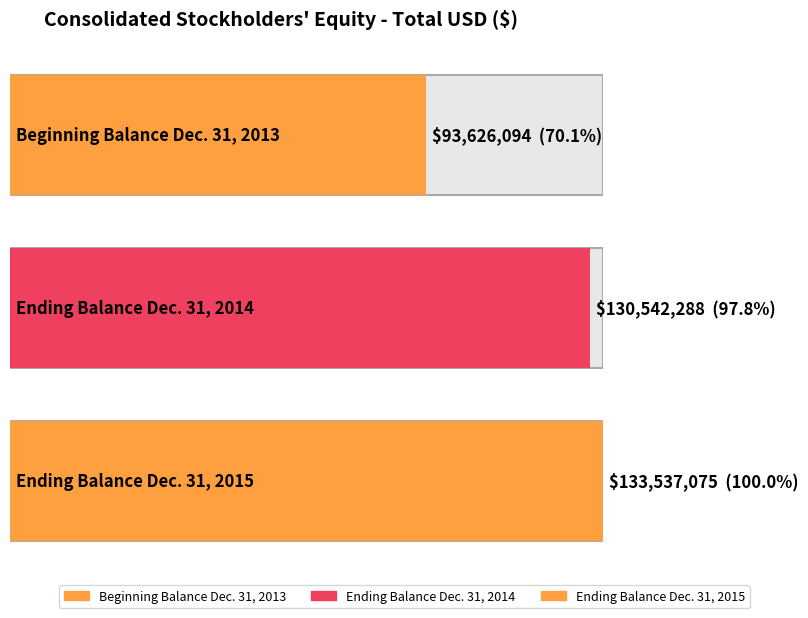

Rank the categories by value from highest to lowest.

Ending Balance at Dec. 31, 2015, Ending Balance at Dec. 31, 2014, Beginning Balance at Dec. 31, 2013